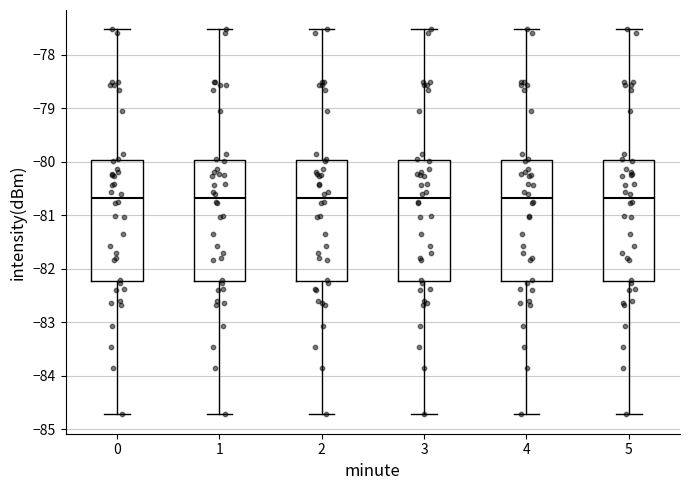

Reading left to right, transcribe this box plot: for each box, give where its median line is, the range the box spans, and where its two whiskers end, as read against the y-axis. The values are not printed on the chart, so give them approximately, as read against the axis.

0: median -80.7, box -82.2 to -80.0, whiskers -84.7 to -77.5
1: median -80.7, box -82.2 to -80.0, whiskers -84.7 to -77.5
2: median -80.7, box -82.2 to -80.0, whiskers -84.7 to -77.5
3: median -80.7, box -82.2 to -80.0, whiskers -84.7 to -77.5
4: median -80.7, box -82.2 to -80.0, whiskers -84.7 to -77.5
5: median -80.7, box -82.2 to -80.0, whiskers -84.7 to -77.5